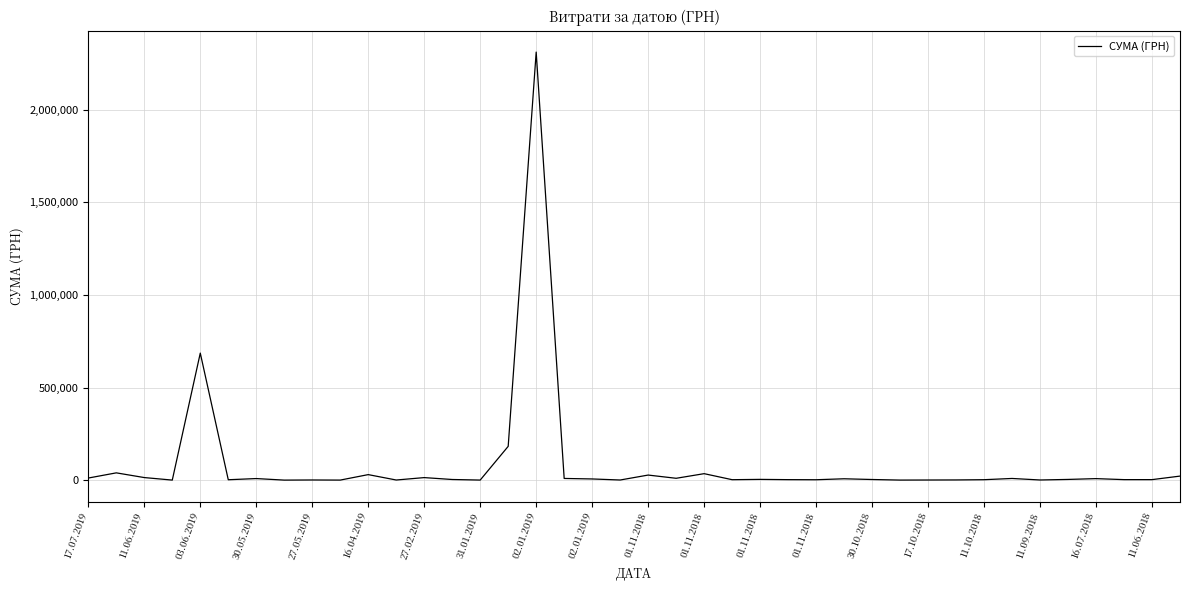

What is the maximum value shown in the chart?

2310253.5